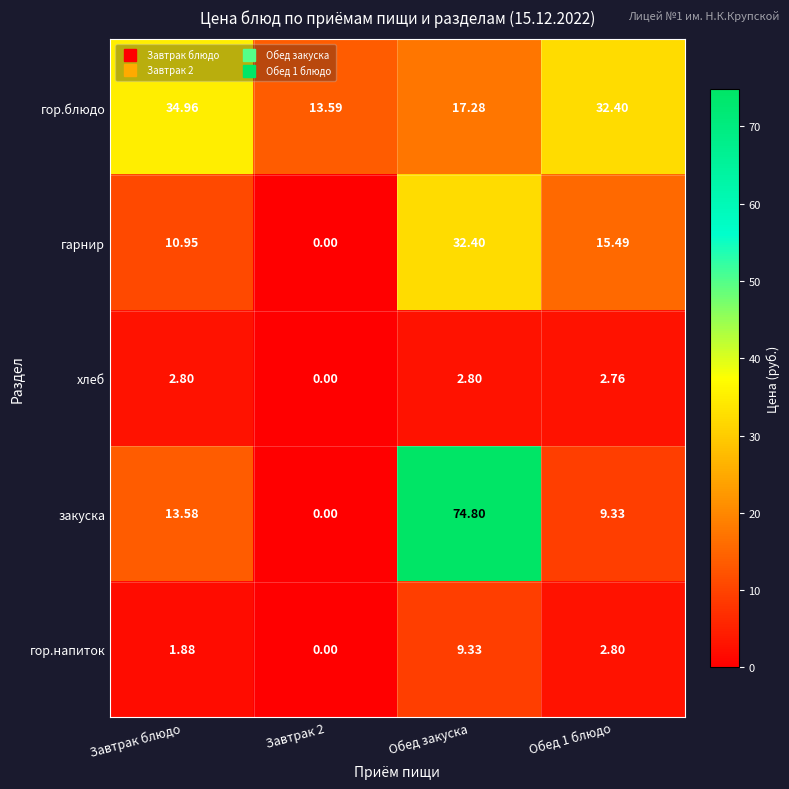

Count the number of categories in the chart.

4